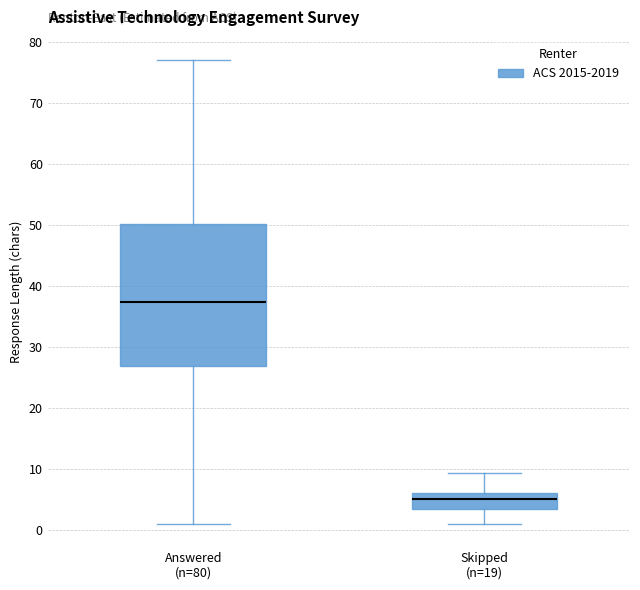

Where does the upper whisker of the box for Answered (n=80) end on the y-axis? The values are not printed on the chart, so give them approximately, as read against the axis.

77